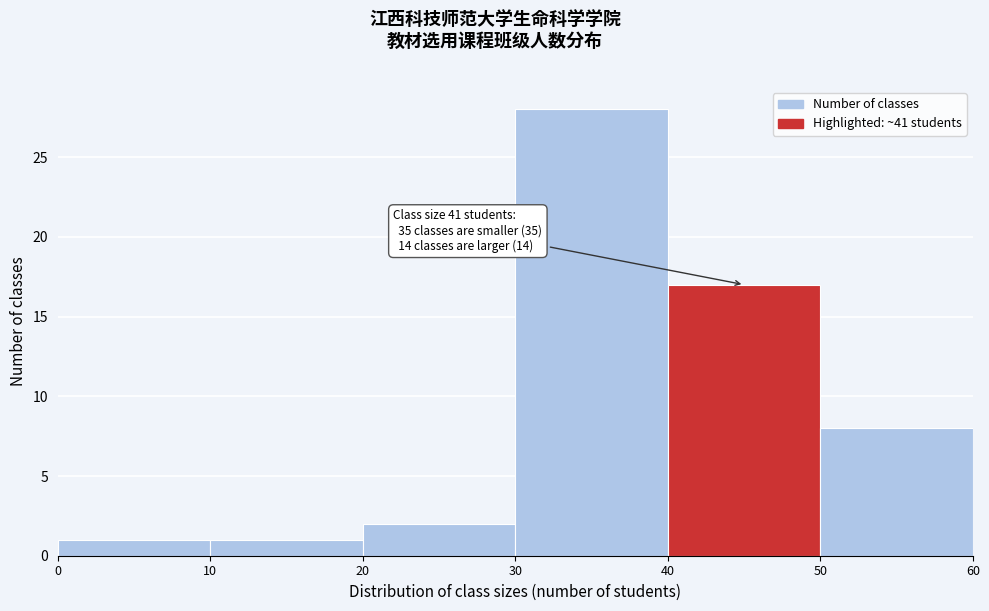

Over which range of the x-axis is the bar tallest?

30 to 40